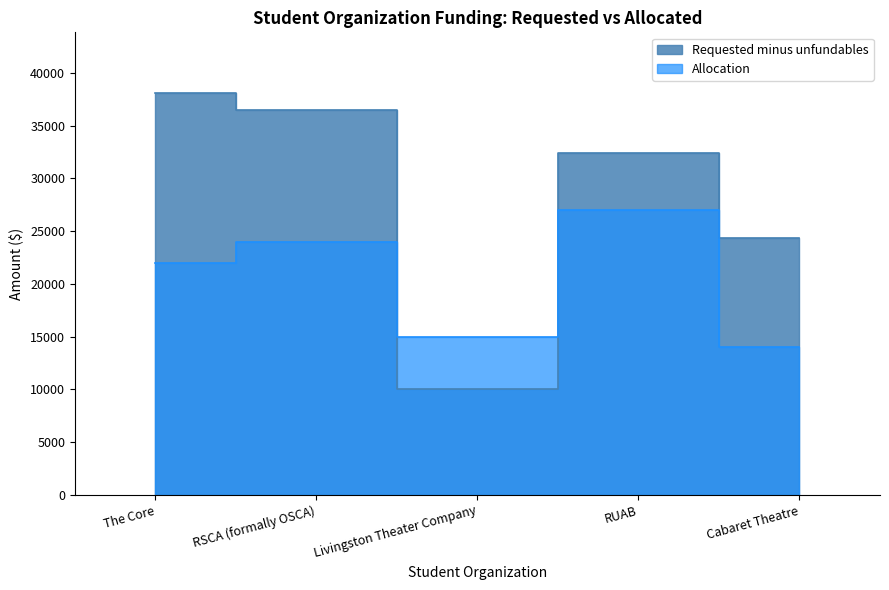

The value of Requested minus unfundables at Cabaret Theatre is 24400. True or false?

True